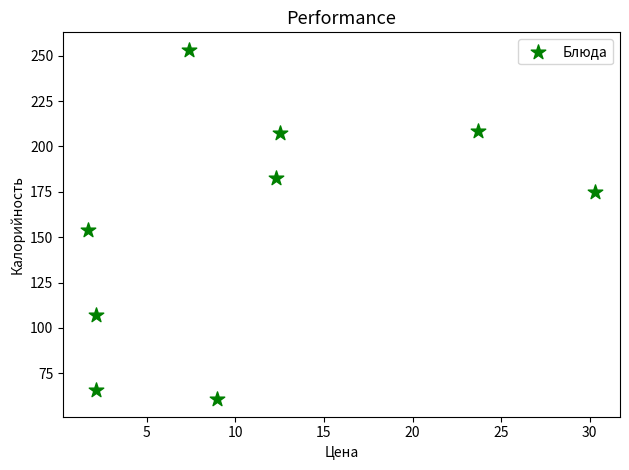

What is the range of Y values (max minus min)?

192.7